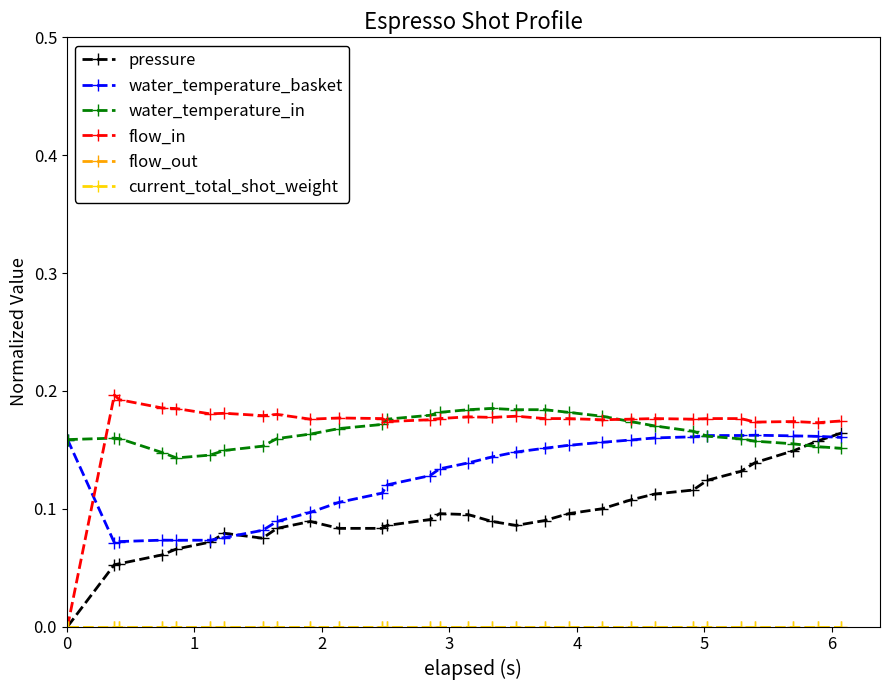

True or false: flow_out has more than 2 interior local peaks.

False